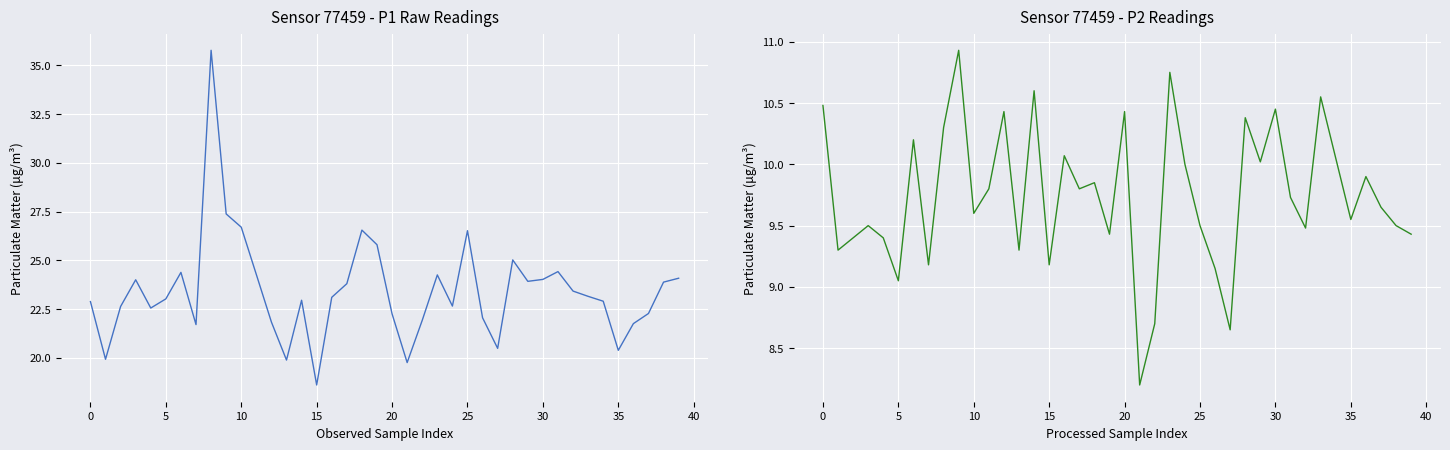

True or false: P2 has a value of 6.9 at 17.

False